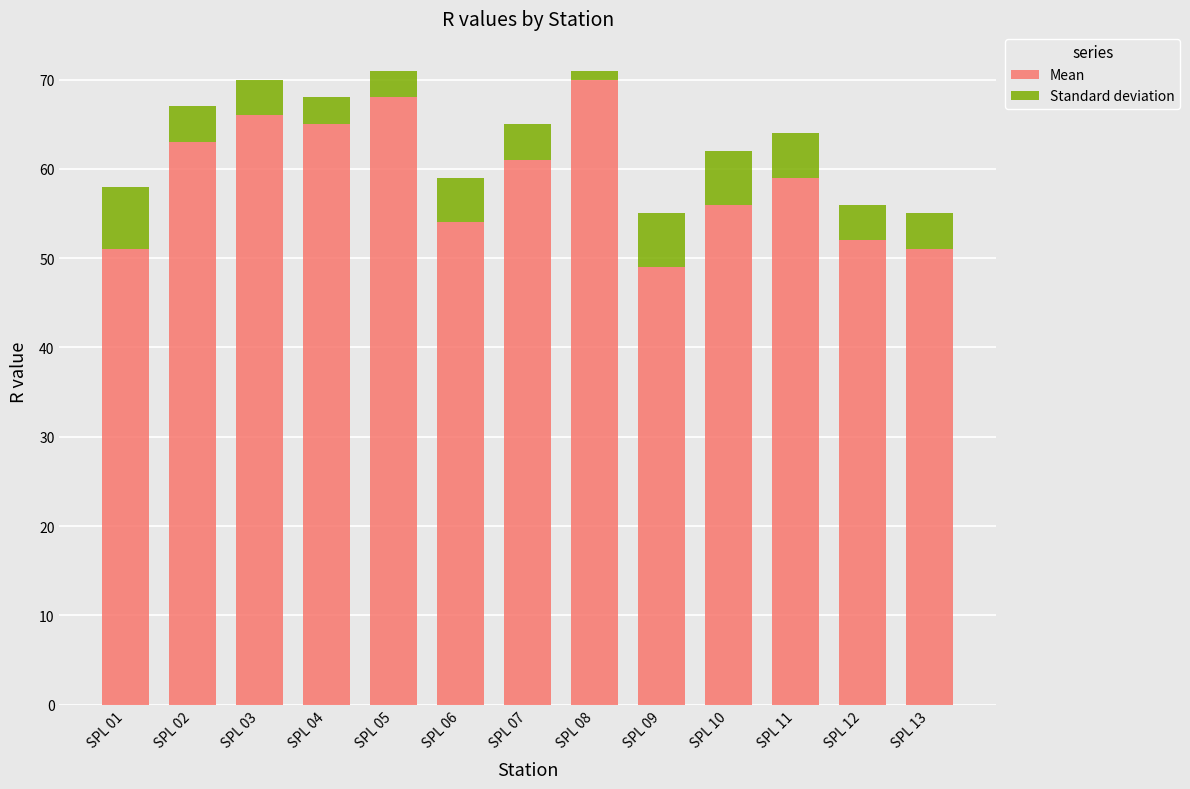

Reading left to right, list the values for the Mean series.

51	63	66	65	68	54	61	70	49	56	59	52	51